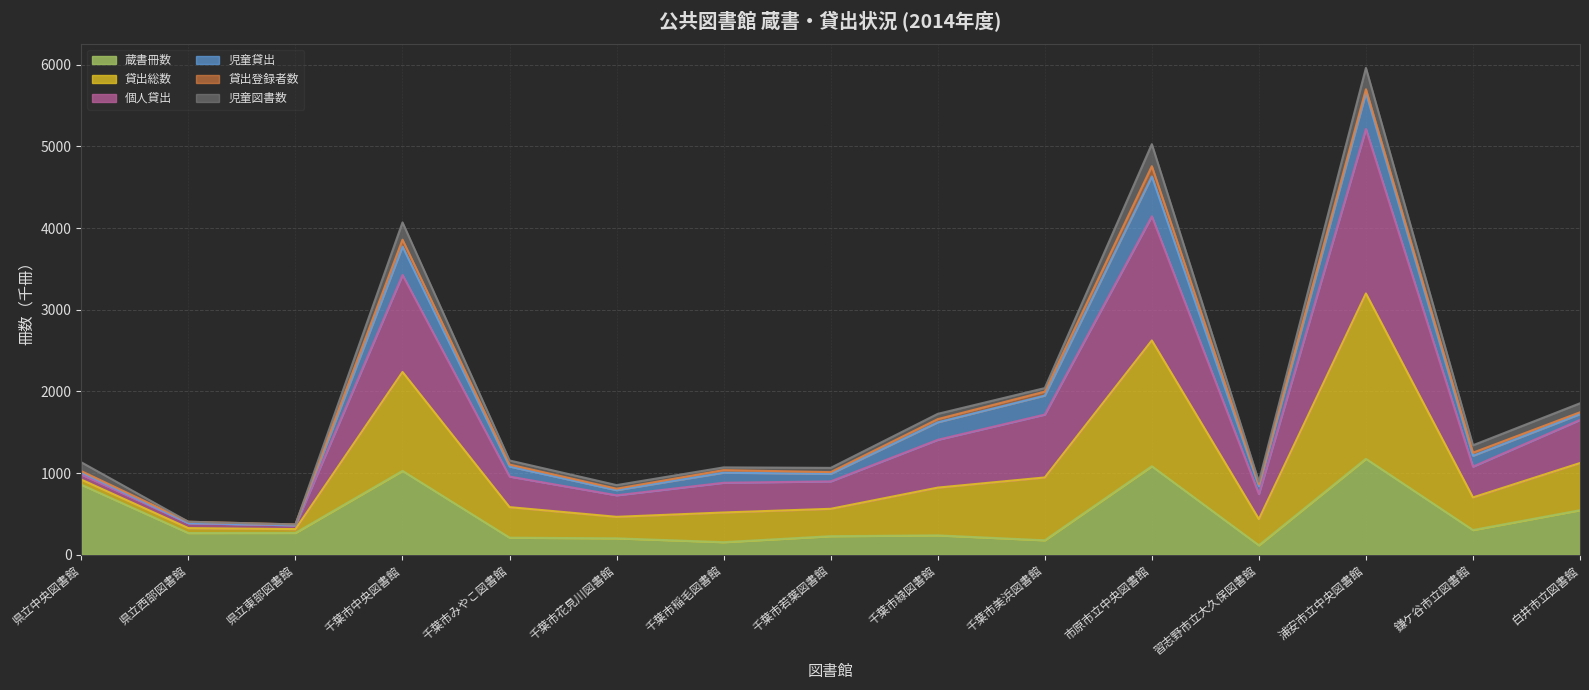

The value of 蔵書冊数 at 県立西部図書館 is 265.1. True or false?

True